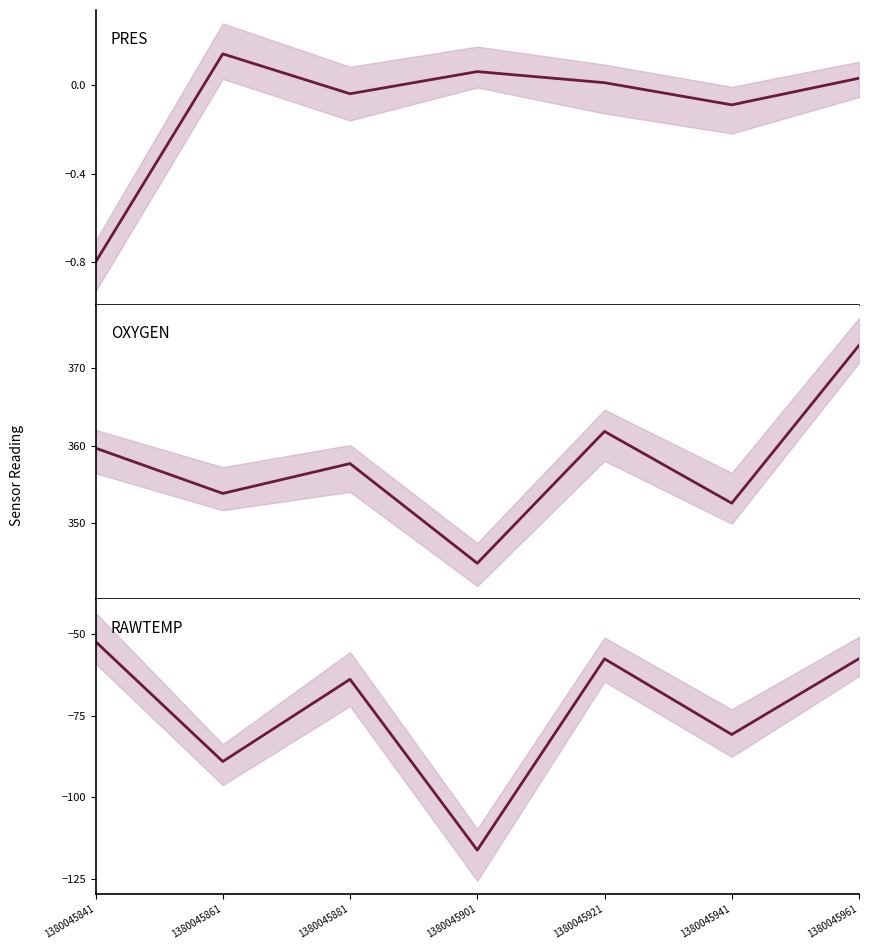

How many lines are shown in the chart?

3